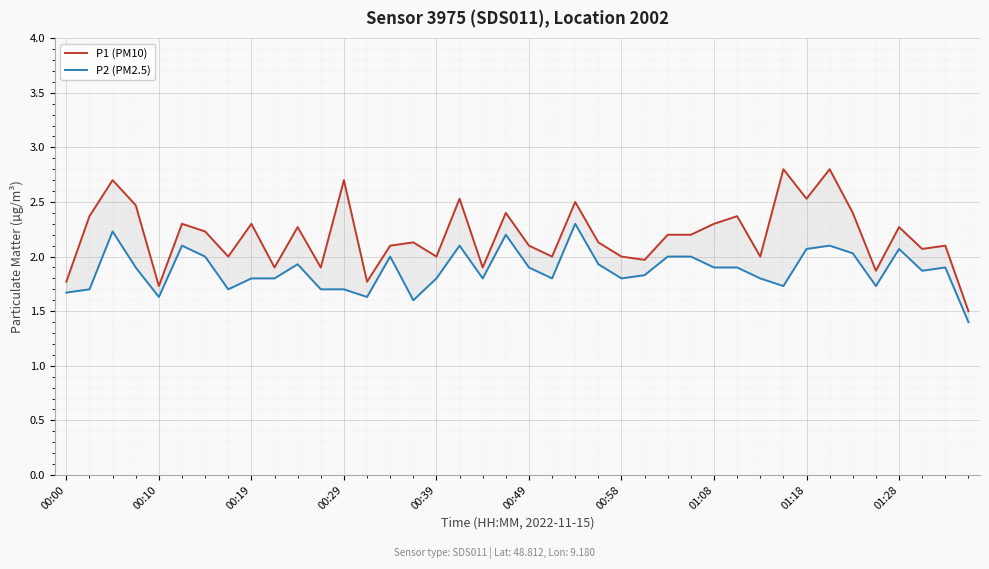

Reading left to right, what are all the values shown in this chart?

P1 (PM10): 1.8	2.4	2.7	2.5	1.7	2.3	2.2	2.0	2.3	1.9	2.3	1.9	2.7	1.8	2.1	2.1	2.0	2.5	1.9	2.4	2.1	2.0	2.5	2.1	2.0	2.0	2.2	2.2	2.3	2.4	2.0	2.8	2.5	2.8	2.4	1.9	2.3	2.1	2.1	1.5
P2 (PM2.5): 1.7	1.7	2.2	1.9	1.6	2.1	2.0	1.7	1.8	1.8	1.9	1.7	1.7	1.6	2.0	1.6	1.8	2.1	1.8	2.2	1.9	1.8	2.3	1.9	1.8	1.8	2.0	2.0	1.9	1.9	1.8	1.7	2.1	2.1	2.0	1.7	2.1	1.9	1.9	1.4